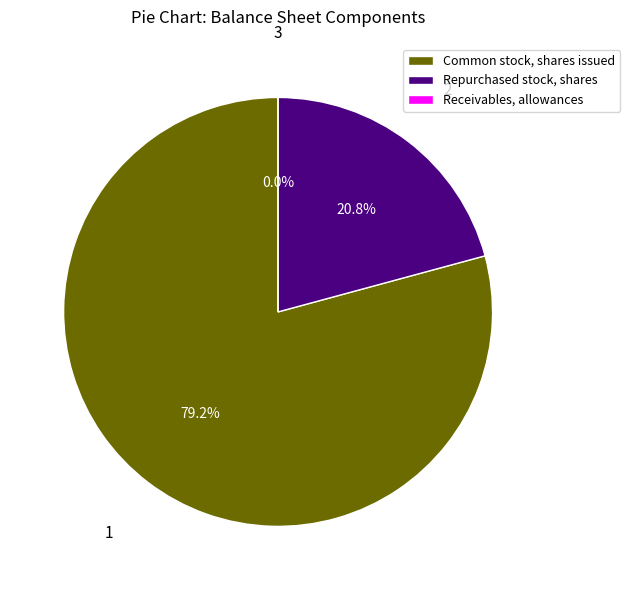

To the nearest percent, what is the difference between the Receivables, allowances and Common stock, shares issued slice percentages?

79%